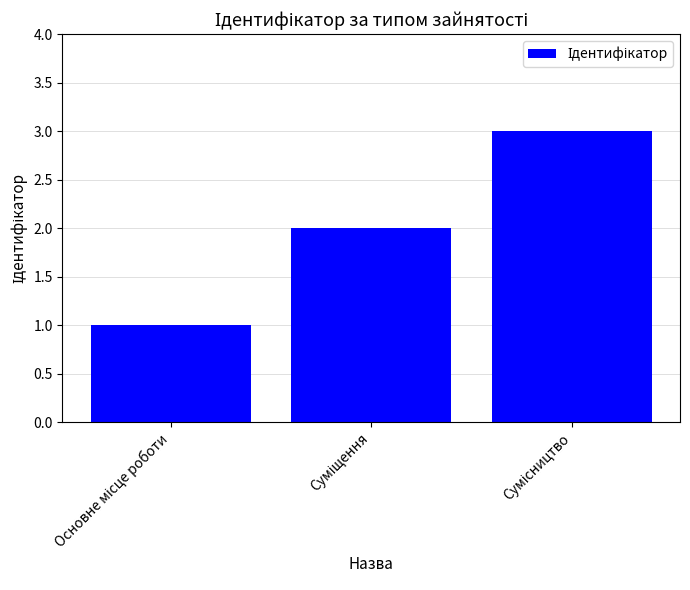

What is the sum of all values?

6